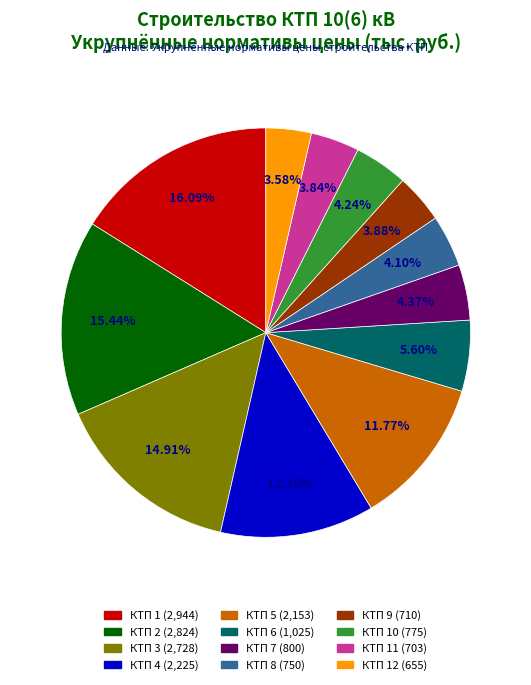

Is there a majority slice in this chart?

No